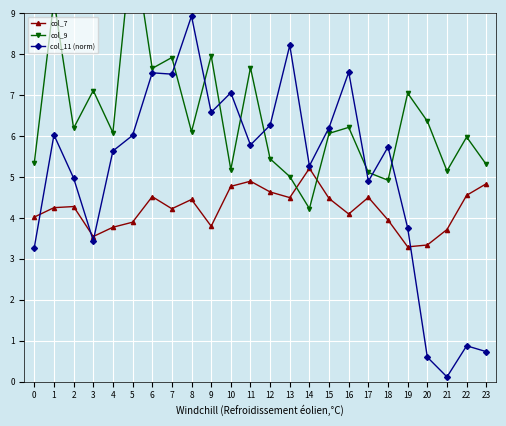

The col_7 series shows 3.3 at 19. True or false?

True